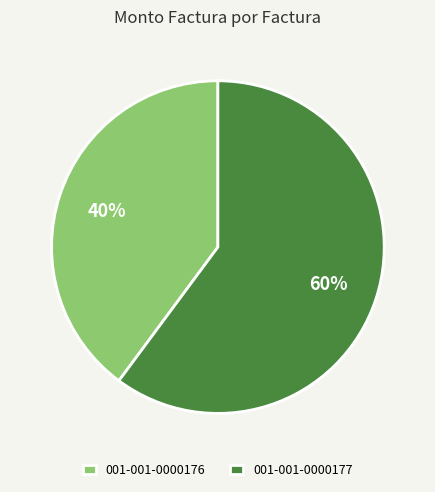

How many slices are in this pie chart?

2